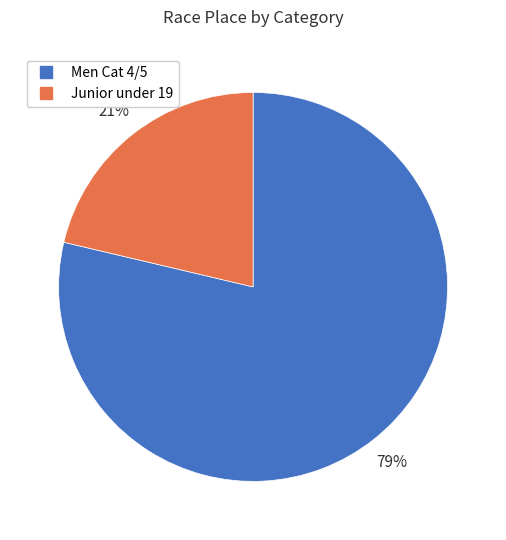

What percentage is the Men Cat 4/5 slice, to the nearest percent?

79%